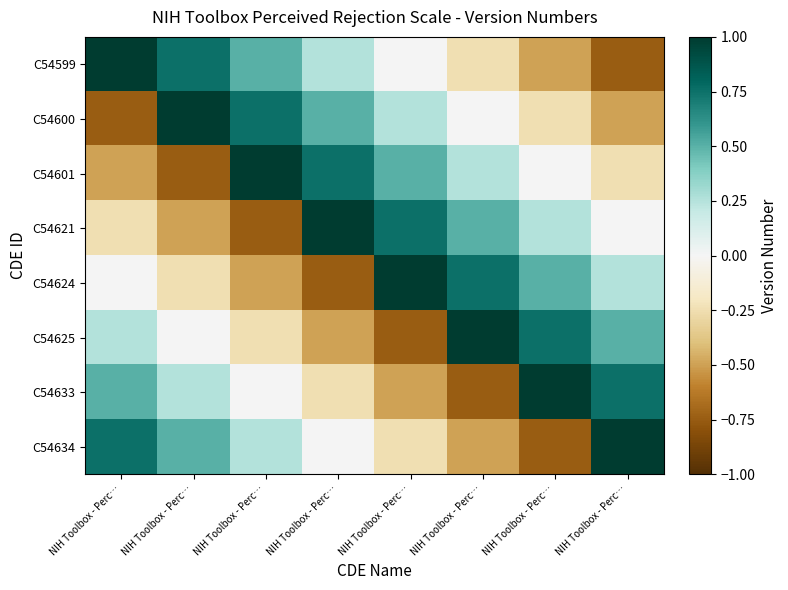

Which series has the widest spread of values?

C54599